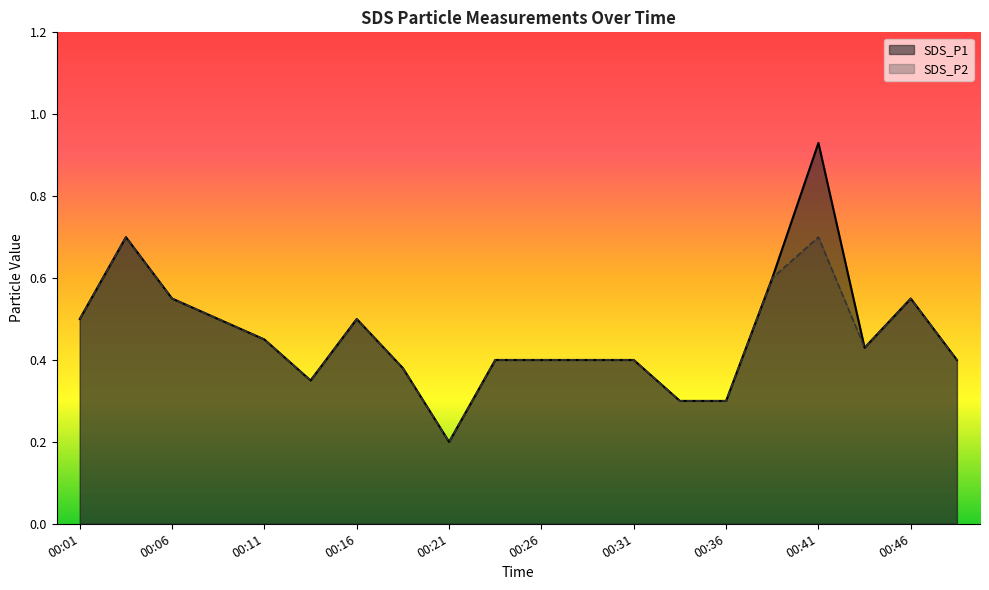

True or false: SDS_P2 and SDS_P1 cross at least once.

False